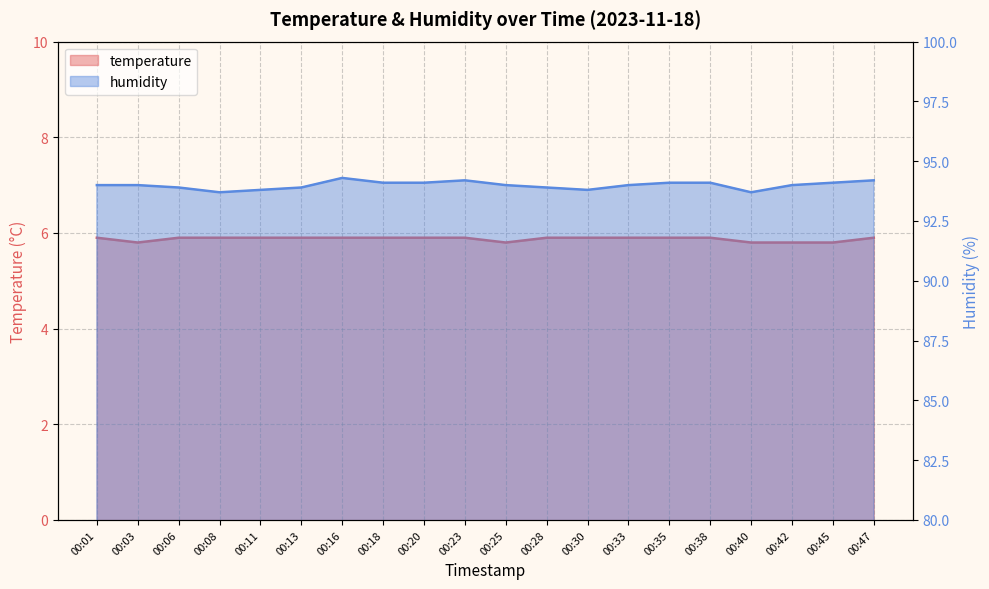

True or false: temperature has a value of 10.4 at 00:11.

False